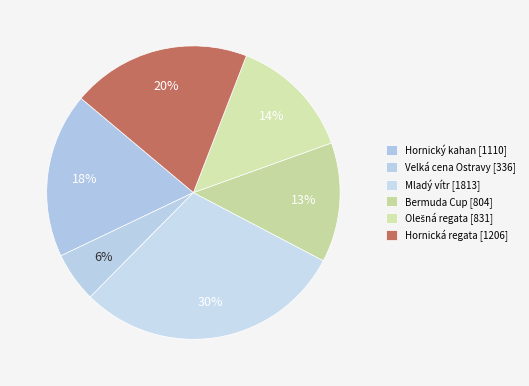

Does any single category account for the majority?

No